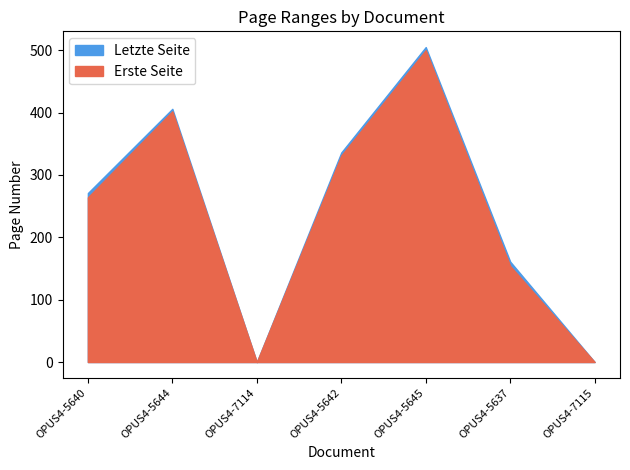

Reading left to right, extract all data points from this chart.

Erste Seite: 264	402	0	331	500	154	0
Letzte Seite: 271	406	0	336	505	161	0